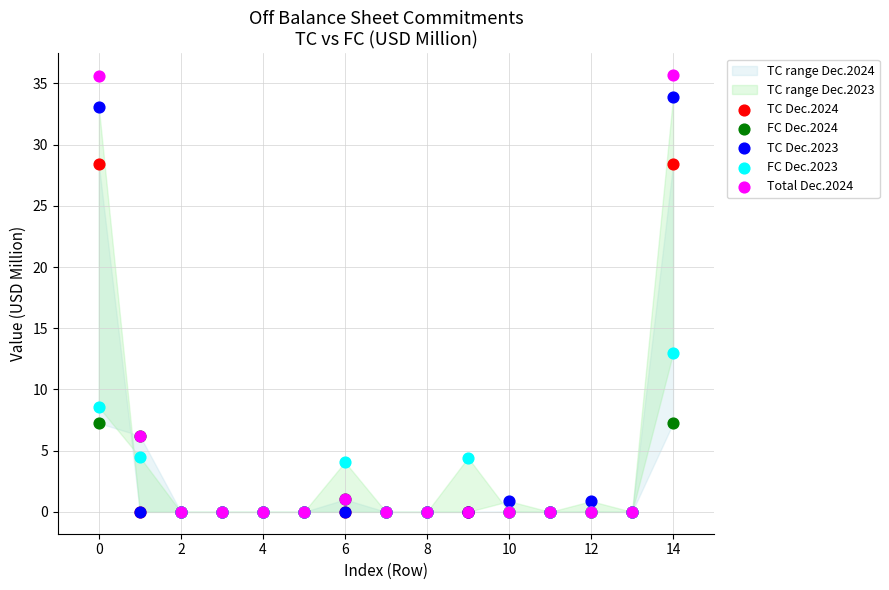

Across all series, what Y value is closest to 17?

13.0